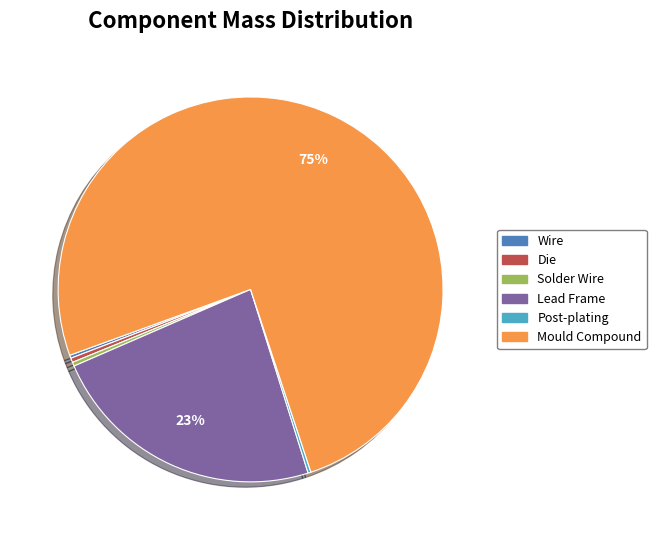

What is the largest slice in the pie chart?

Mould Compound